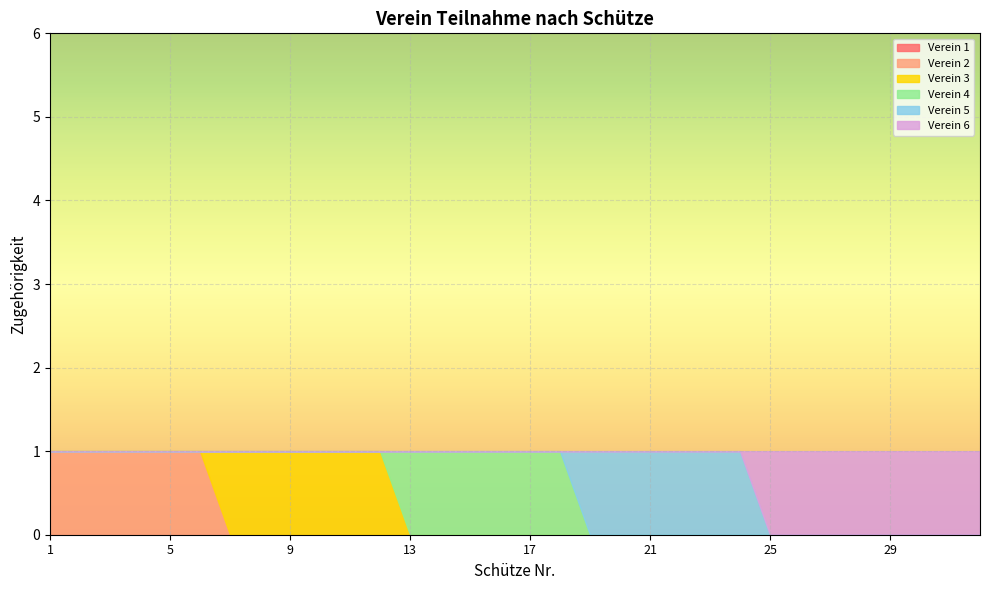

True or false: Verein 5 and Verein 4 cross at least once.

True